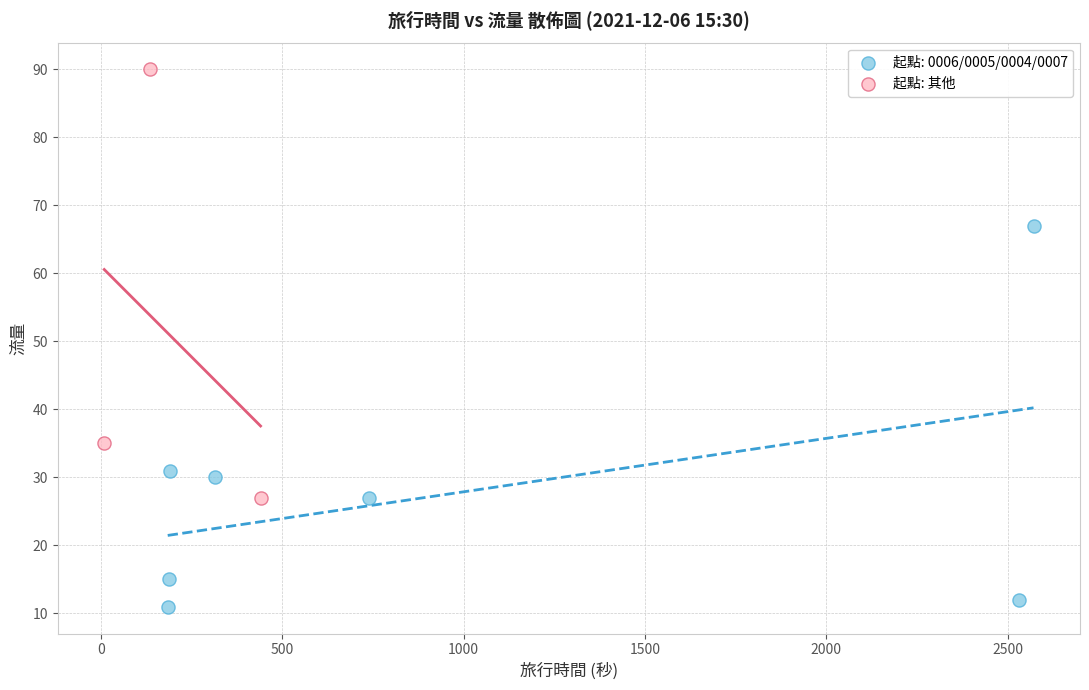

Which series has the widest spread of Y values?

起點: 其他